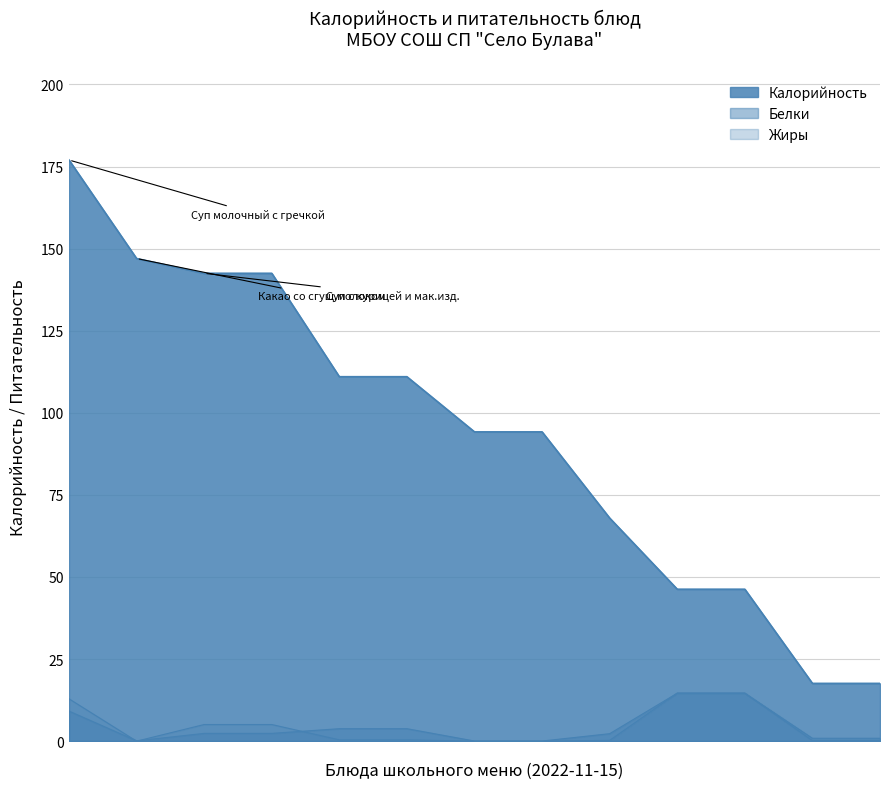

How many lines are shown in the chart?

3